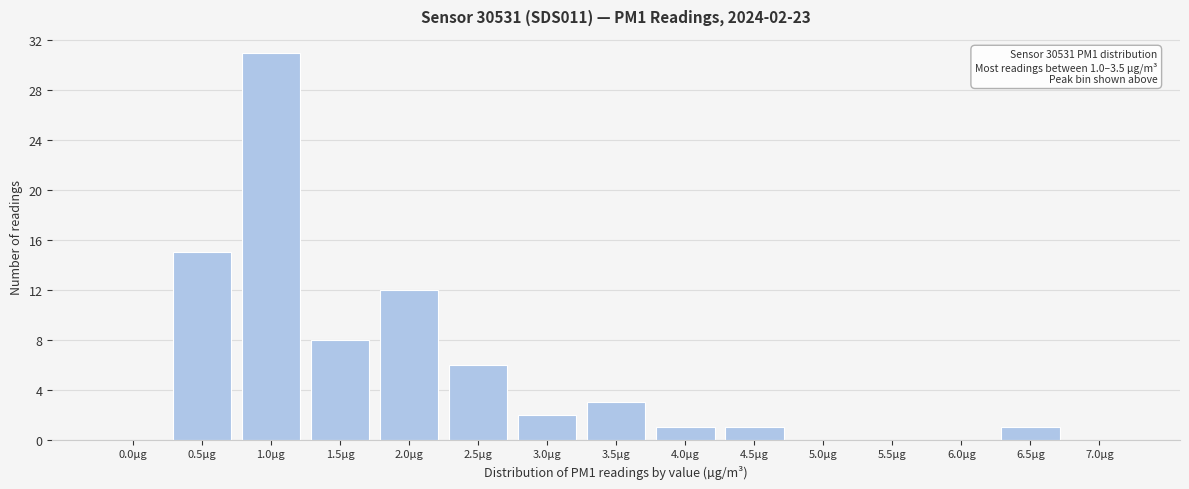

Reading left to right, what are all the values shown in this chart?

0.0µg=0	0.5µg=15	1.0µg=31	1.5µg=8	2.0µg=12	2.5µg=6	3.0µg=2	3.5µg=3	4.0µg=1	4.5µg=1	5.0µg=0	5.5µg=0	6.0µg=0	6.5µg=1	7.0µg=0